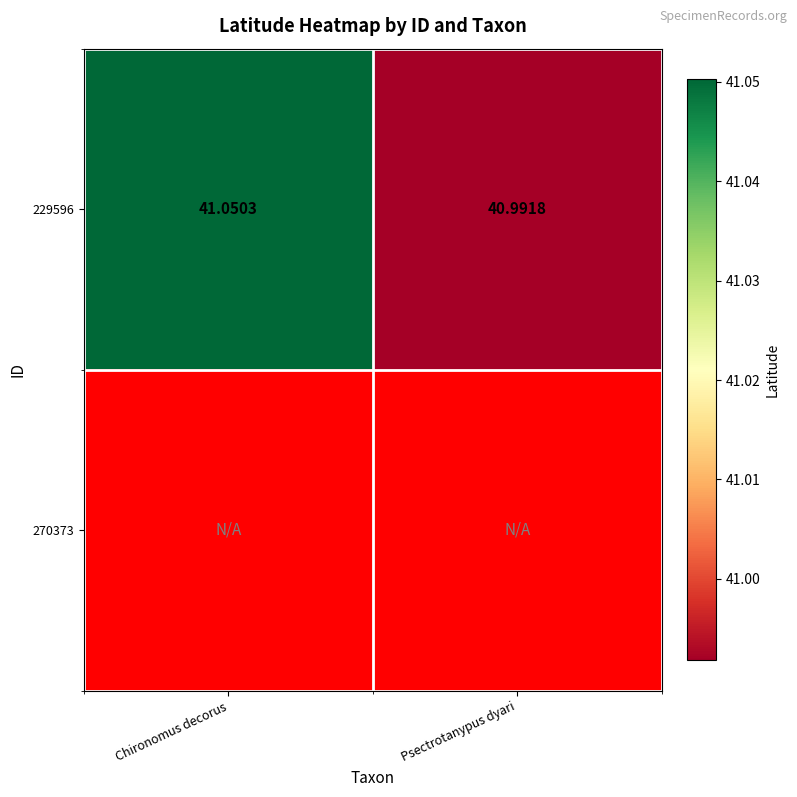

At which label is 229596 closest to 41?

Psectrotanypus dyari